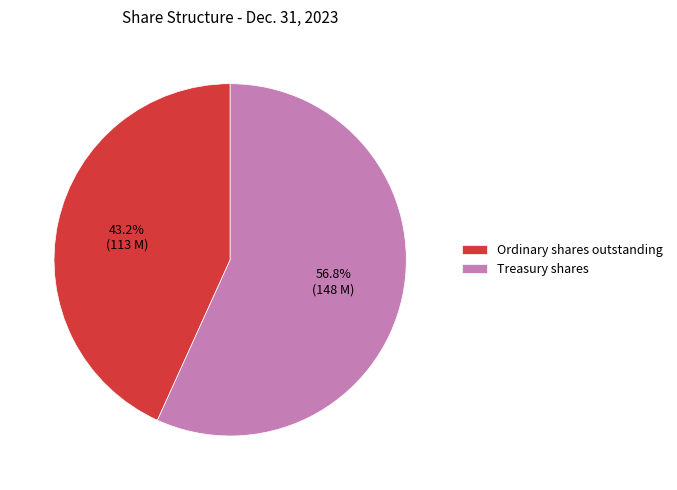

How much of the chart is everything except Treasury shares?

43.2%